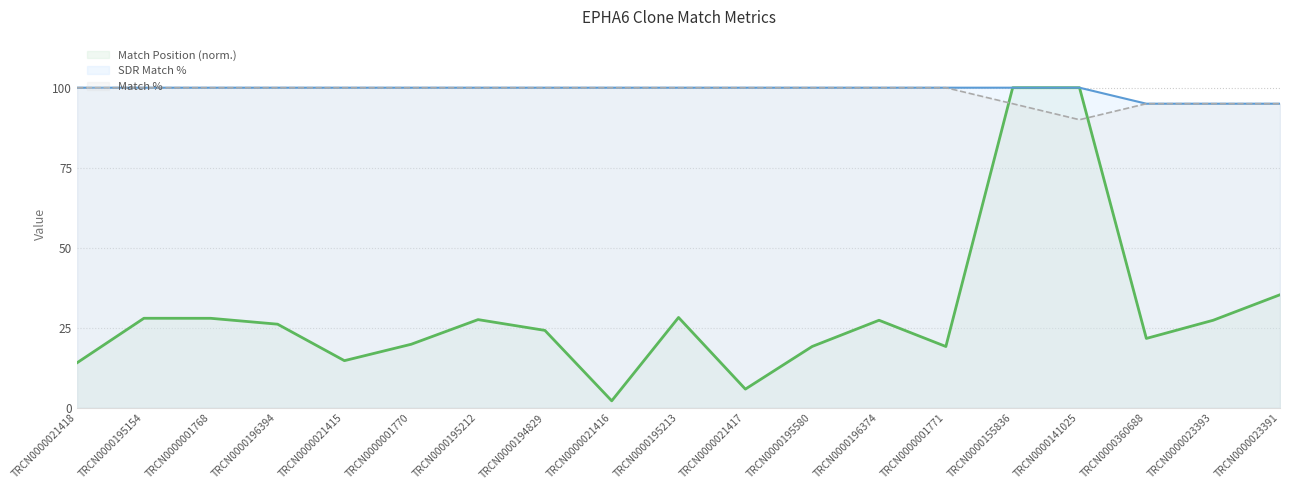

Reading left to right, transcribe all the data shown in this chart.

Match Position (norm.): 14.1	28.0	28.0	26.1	14.7	19.9	27.6	24.2	2.2	28.2	5.9	19.2	27.4	19.2	100.0	100.0	21.7	27.4	35.3
SDR Match %: 100.0	100.0	100.0	100.0	100.0	100.0	100.0	100.0	100.0	100.0	100.0	100.0	100.0	100.0	100.0	100.0	95.0	95.0	95.0
Match %: 100.0	100.0	100.0	100.0	100.0	100.0	100.0	100.0	100.0	100.0	100.0	100.0	100.0	100.0	95.0	90.0	95.0	95.0	95.0